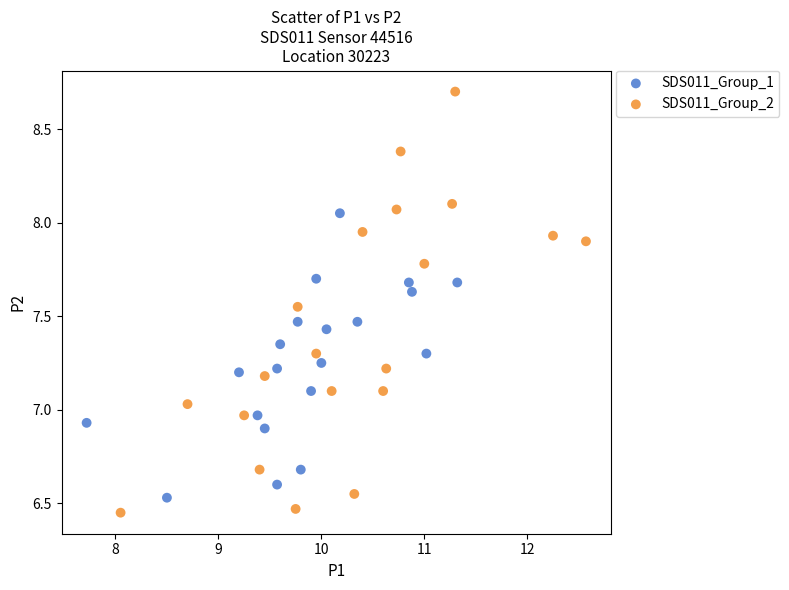

Which series reaches the maximum Y coordinate?

SDS011_Group_2